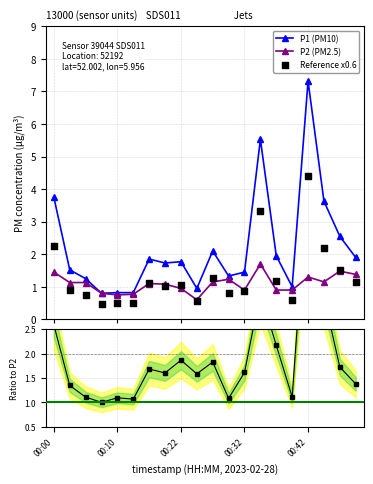

Is the value of P1 at 00:30 greater than the value of P2 at 00:17?

Yes